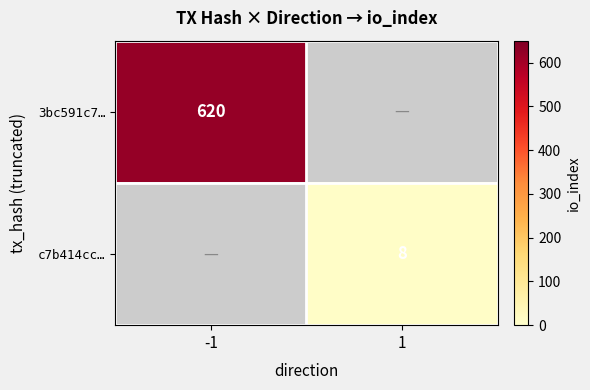

The c7b414cc… series shows 12 at 1. True or false?

False